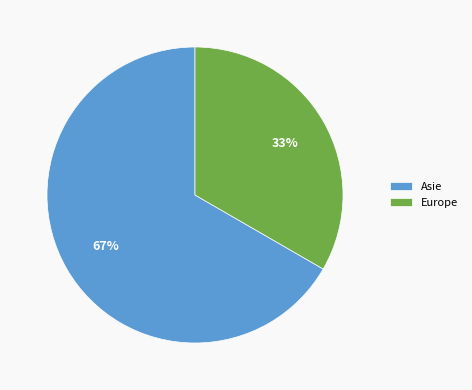

Does Europe represent more than half of the total?

No